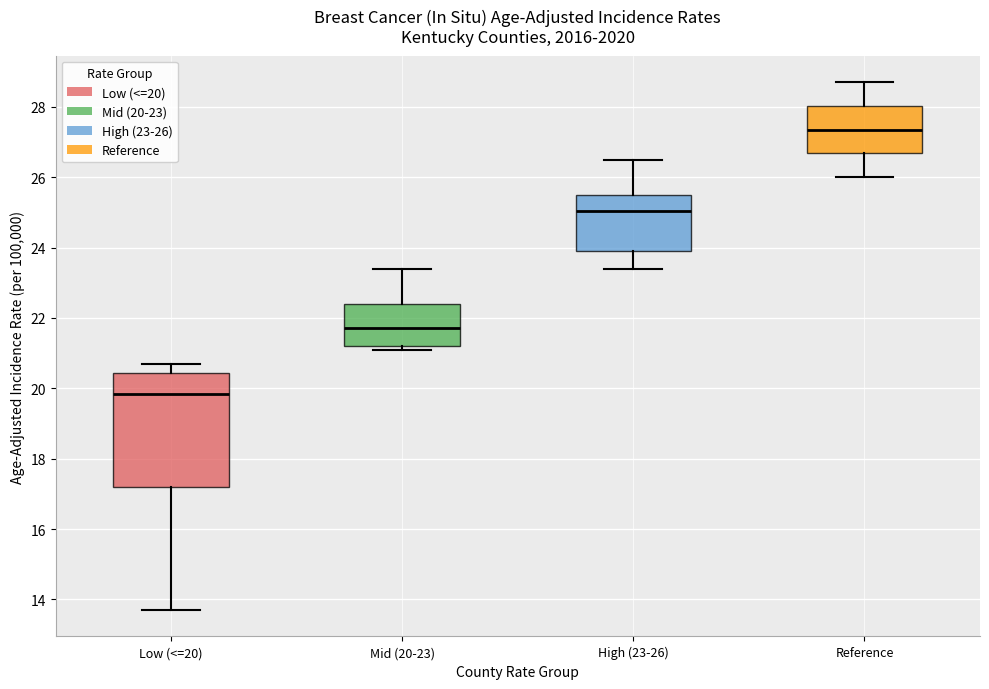

Reading left to right, transcribe this box plot: for each box, give where its median line is, the range the box spans, and where its two whiskers end, as read against the y-axis. The values are not printed on the chart, so give them approximately, as read against the axis.

Low (<=20): median 19.8, box 17.2 to 20.4, whiskers 13.8 to 20.8
Mid (20-23): median 21.8, box 21.2 to 22.4, whiskers 21.2 (just below the box's lower edge) to 23.4
High (23-26): median 25.0, box 24.0 to 25.6, whiskers 23.4 to 26.6
Reference: median 27.4, box 26.6 to 28.0, whiskers 26.0 to 28.8